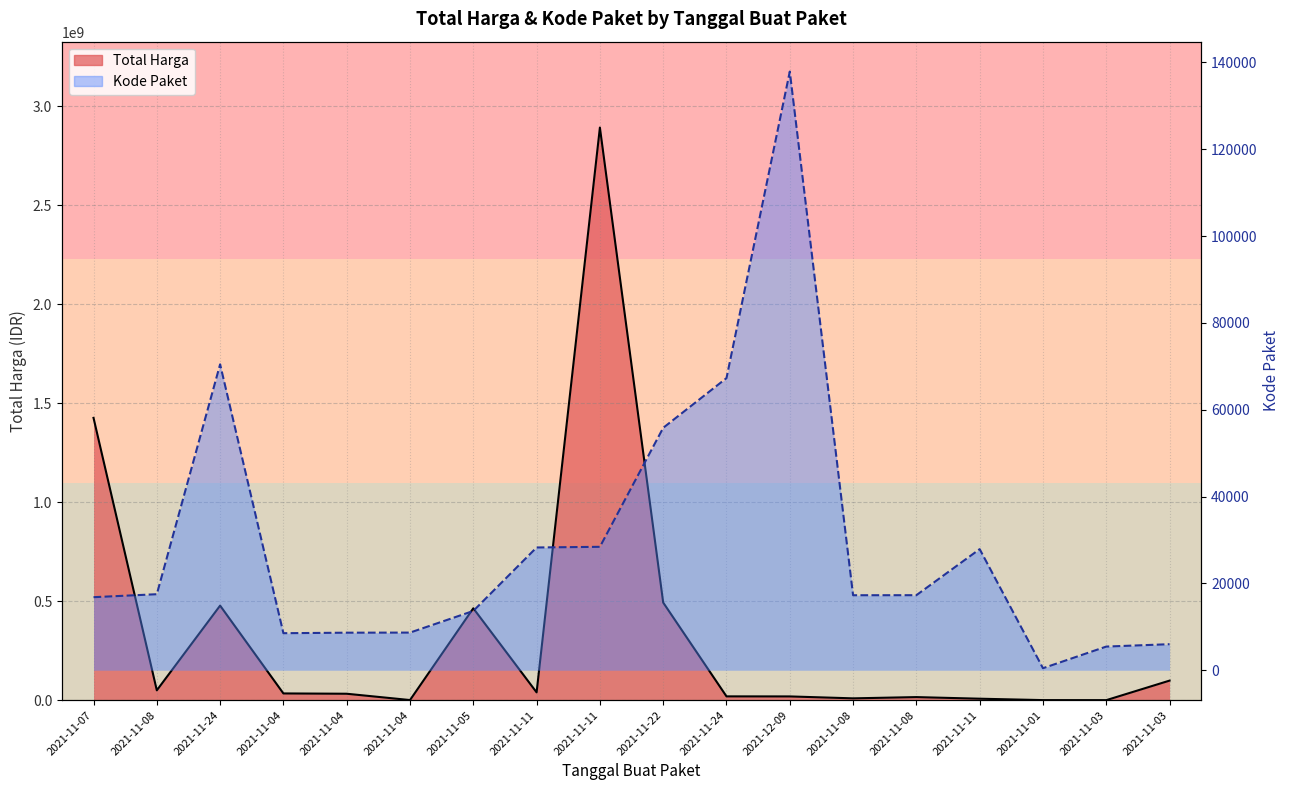

List the labels in order of Kode Paket value, smallest first.

2021-11-01, 2021-11-03, 2021-11-03, 2021-11-04, 2021-11-04, 2021-11-04, 2021-11-05, 2021-11-07, 2021-11-08, 2021-11-08, 2021-11-08, 2021-11-11, 2021-11-11, 2021-11-11, 2021-11-22, 2021-11-24, 2021-11-24, 2021-12-09